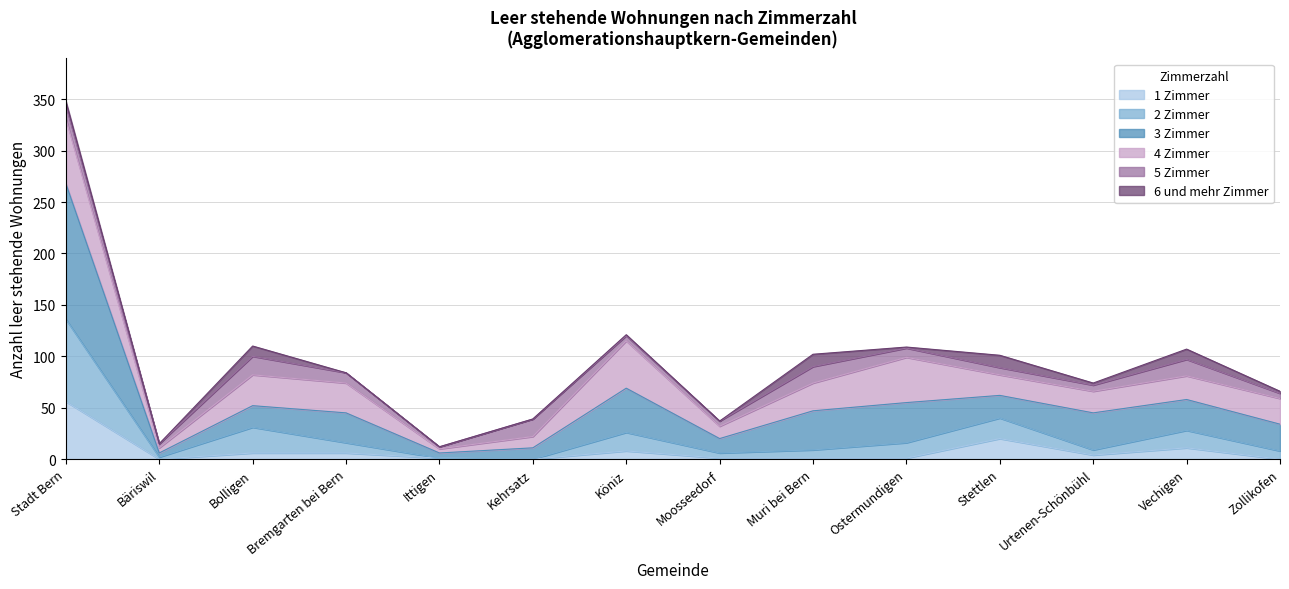

True or false: 3 and 2 intersect in this chart.

False